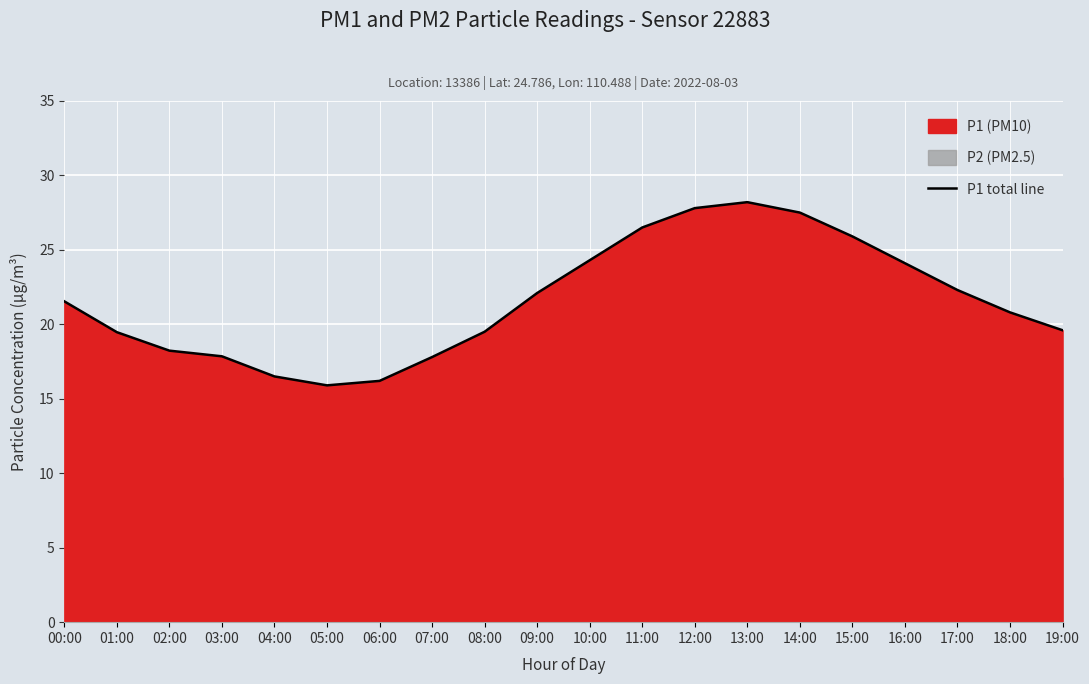

Where does the data first go above 21?

00:00